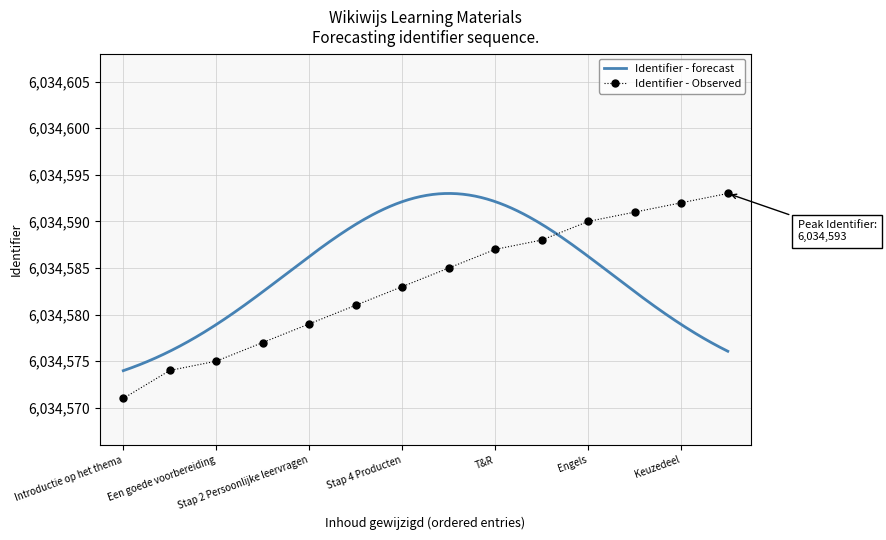

What is the maximum value for Identifier - Observed?

6034593